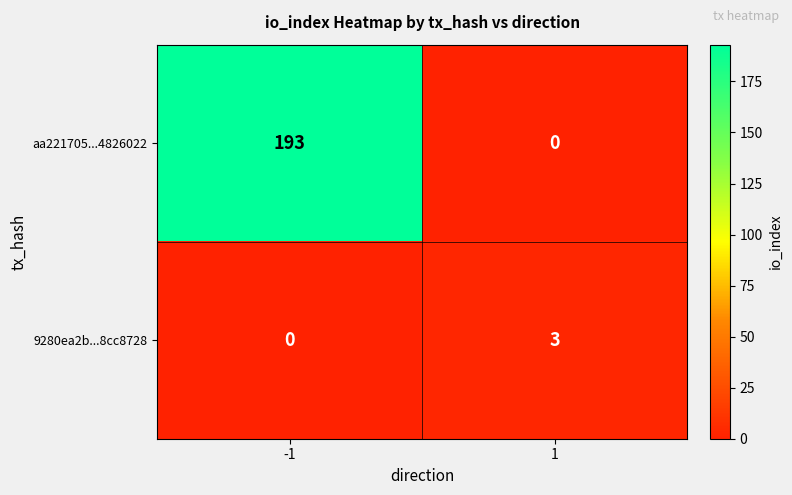

True or false: 9280ea2b...8cc8728 has a value of 0 at -1.

True